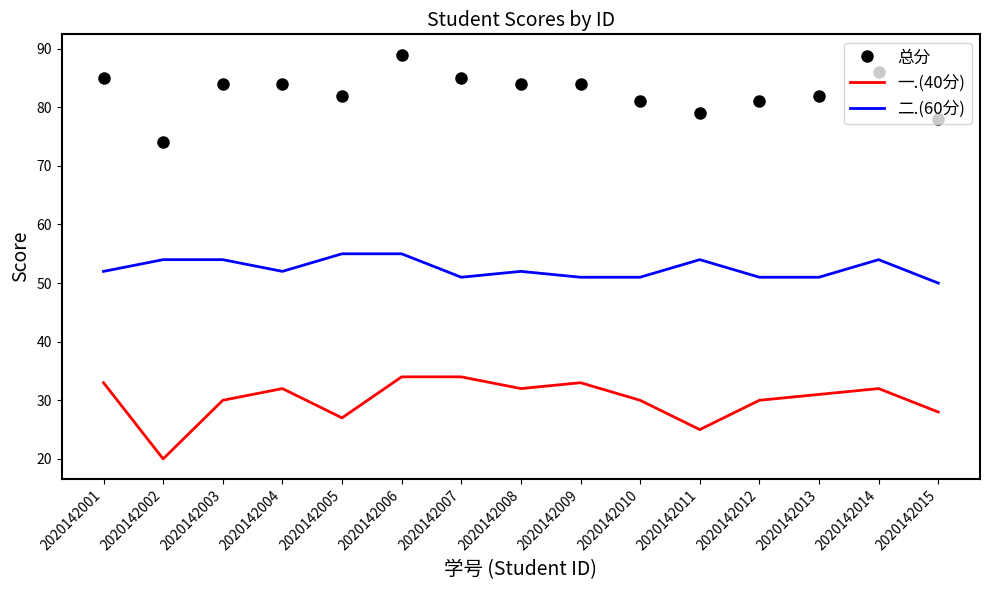

What is the spread (max minus min) of values at 2020142003?

54